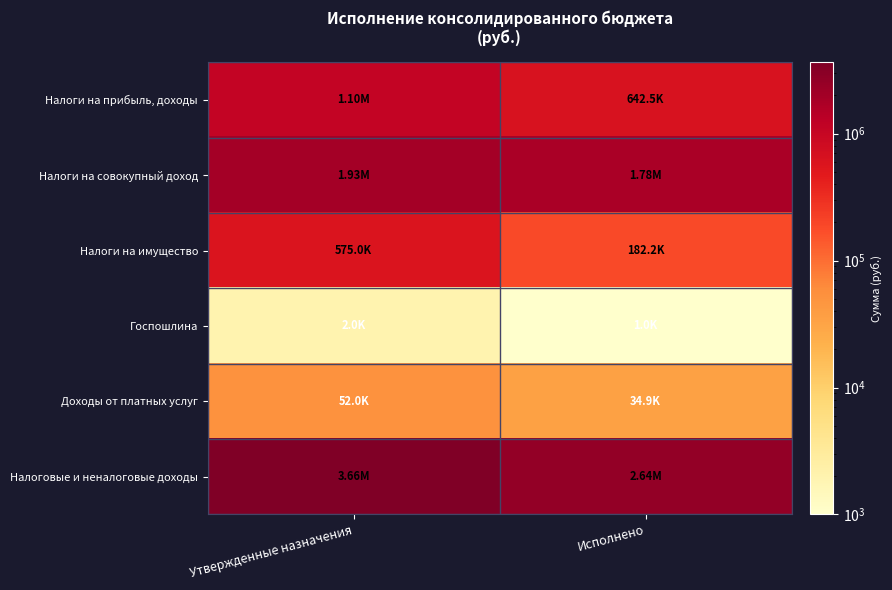

Which series has the largest range (max minus min)?

Налоговые и неналоговые доходы